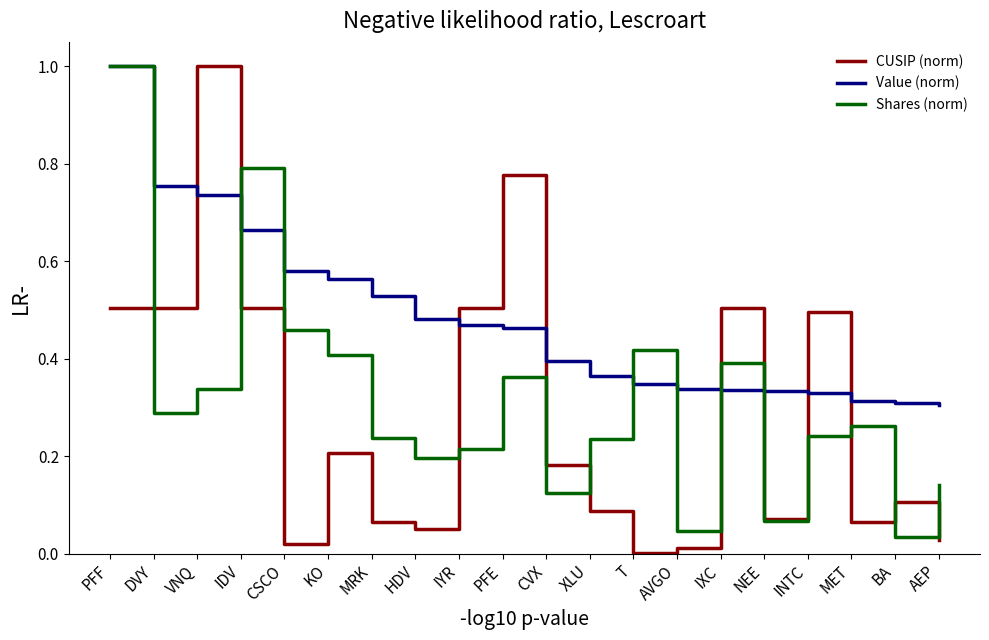

True or false: Value (norm) has a value of 0.2 at AEP.

False